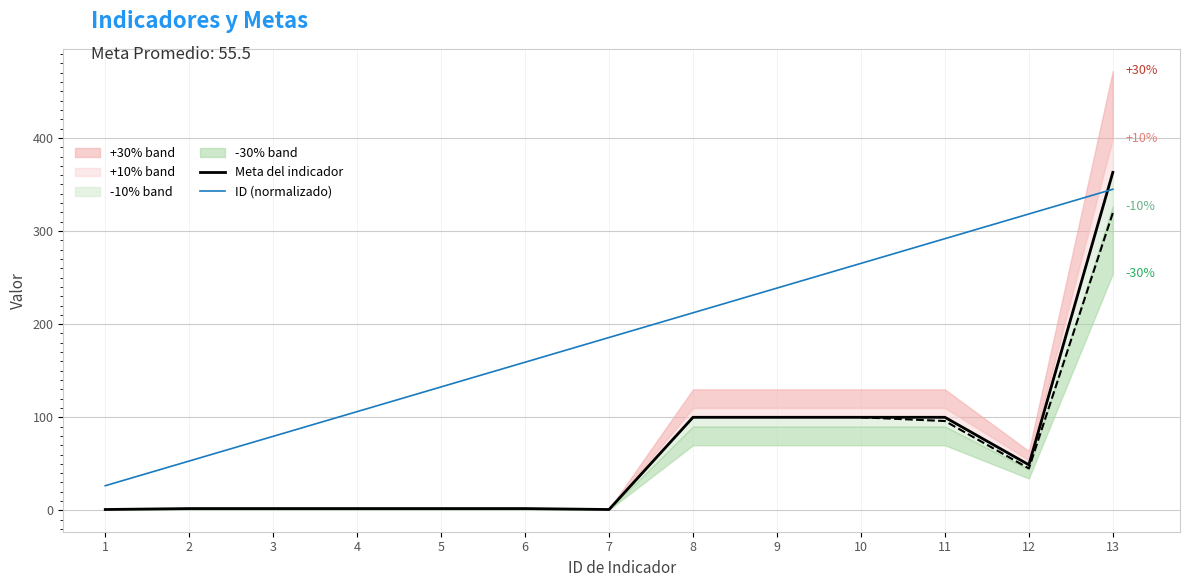

Reading left to right, extract all data points from this chart.

Meta del indicador: 1=1.0	2=2.0	3=2.0	4=2.0	5=2.0	6=2.0	7=1.0	8=100.0	9=100.0	10=100.0	11=100.0	12=49.0	13=363.0
ID (normalizado): 1=26.5	2=53.1	3=79.6	4=106.1	5=132.6	6=159.2	7=185.7	8=212.2	9=238.7	10=265.3	11=291.8	12=318.3	13=344.8